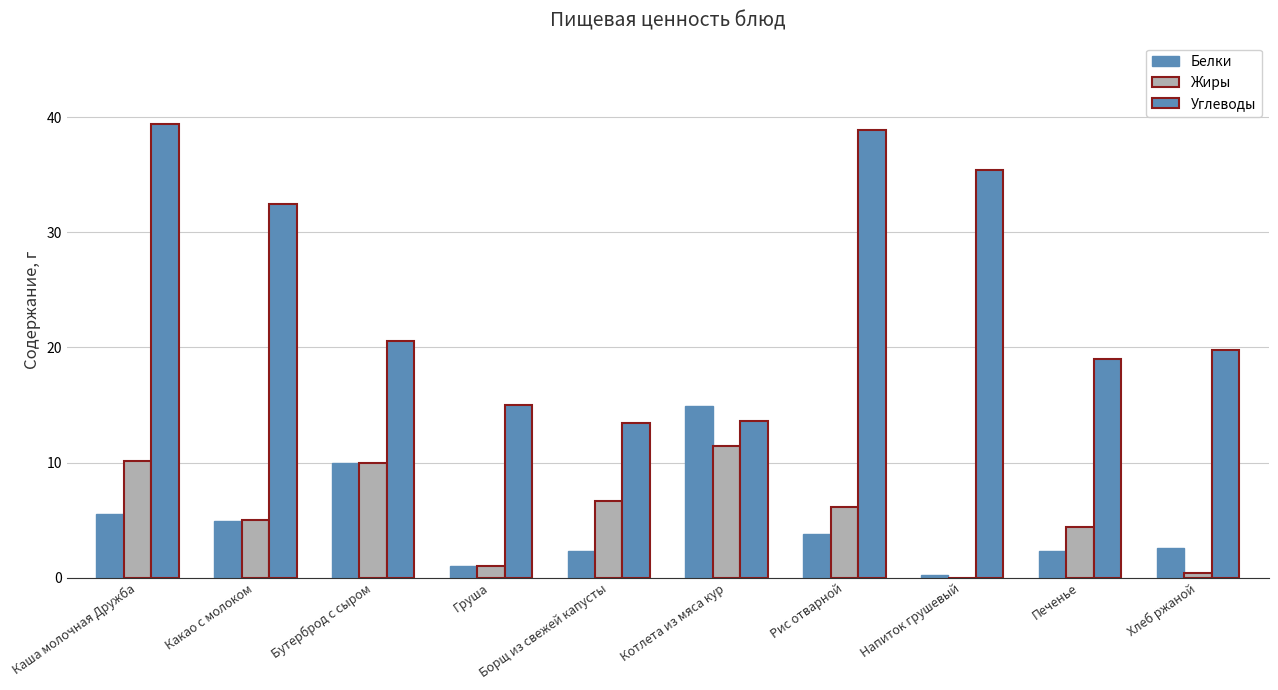

Which series has the largest total across all categories?

Углеводы